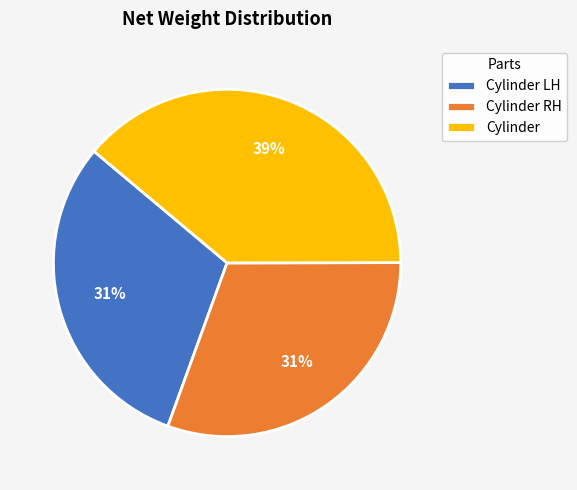

Which category has the biggest portion of the pie?

Cylinder